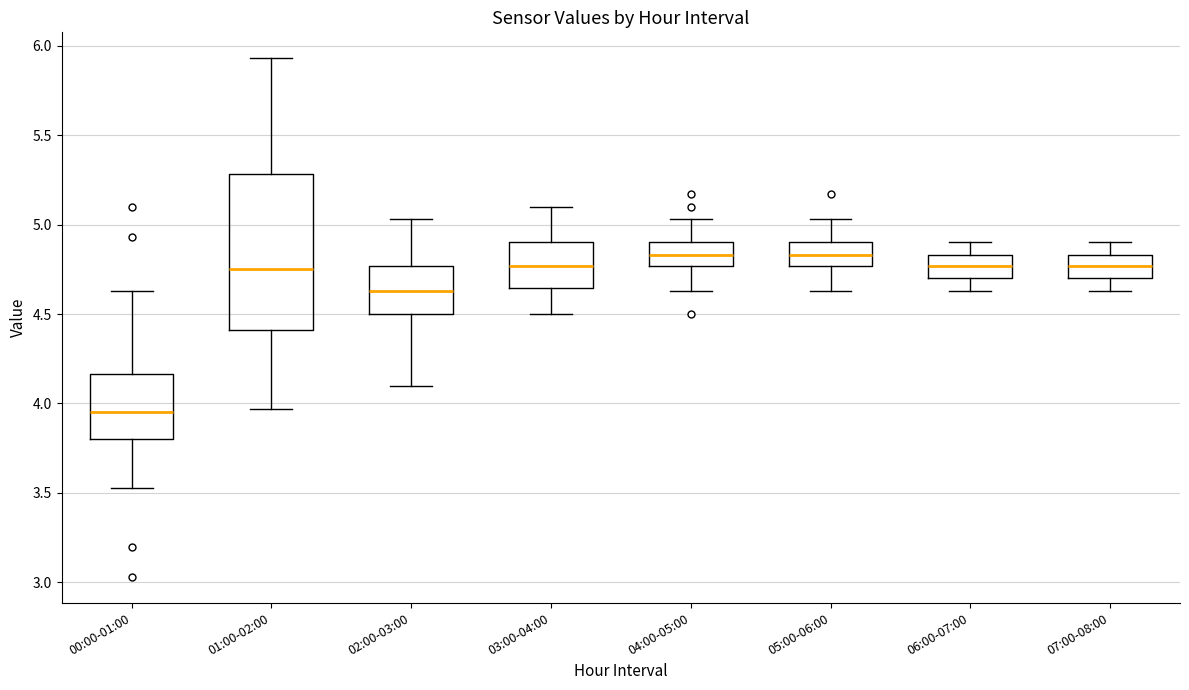

Which box is the tallest, from its lower edge to its upper edge?

01:00-02:00